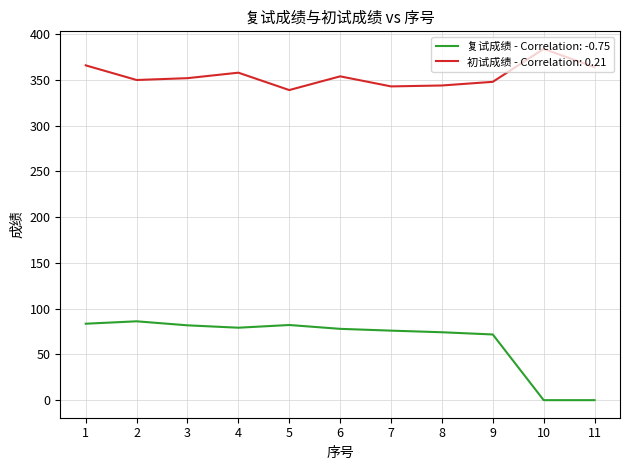

What is the lowest value of the 初试成绩 - Correlation: 0.21 series?

339.0